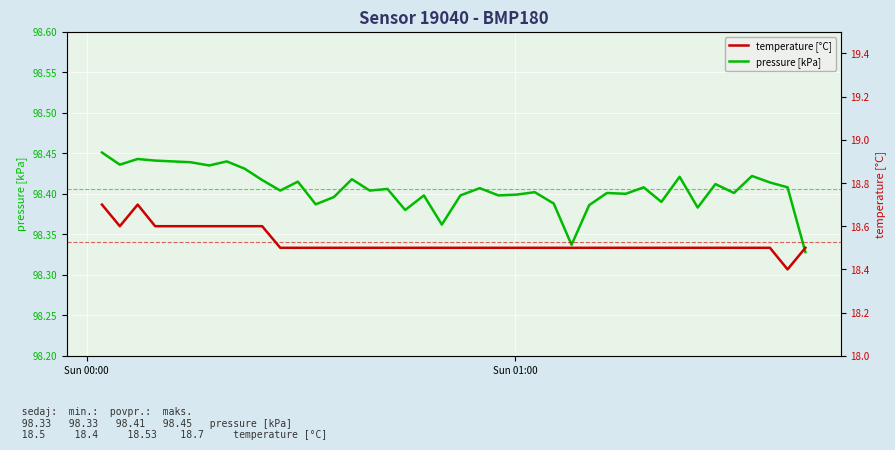

Reading left to right, what are all the values shown in this chart?

pressure [kPa]: 98.5	98.4	98.4	98.4	98.4	98.4	98.4	98.4	98.4	98.4	98.4	98.4	98.4	98.4	98.4	98.4	98.4	98.4	98.4	98.4	98.4	98.4	98.4	98.4	98.4	98.4	98.3	98.4	98.4	98.4	98.4	98.4	98.4	98.4	98.4	98.4	98.4	98.4	98.4	98.3
temperature [°C]: 18.7	18.6	18.7	18.6	18.6	18.6	18.6	18.6	18.6	18.6	18.5	18.5	18.5	18.5	18.5	18.5	18.5	18.5	18.5	18.5	18.5	18.5	18.5	18.5	18.5	18.5	18.5	18.5	18.5	18.5	18.5	18.5	18.5	18.5	18.5	18.5	18.5	18.5	18.4	18.5